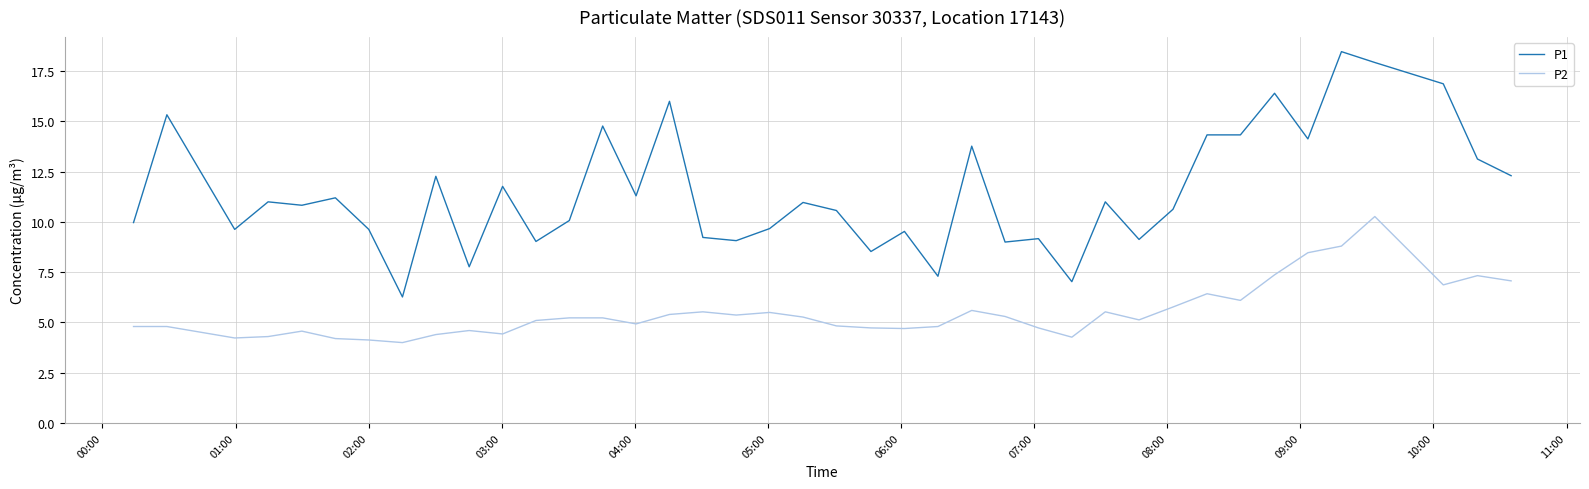

What is the minimum value for P1?

6.3